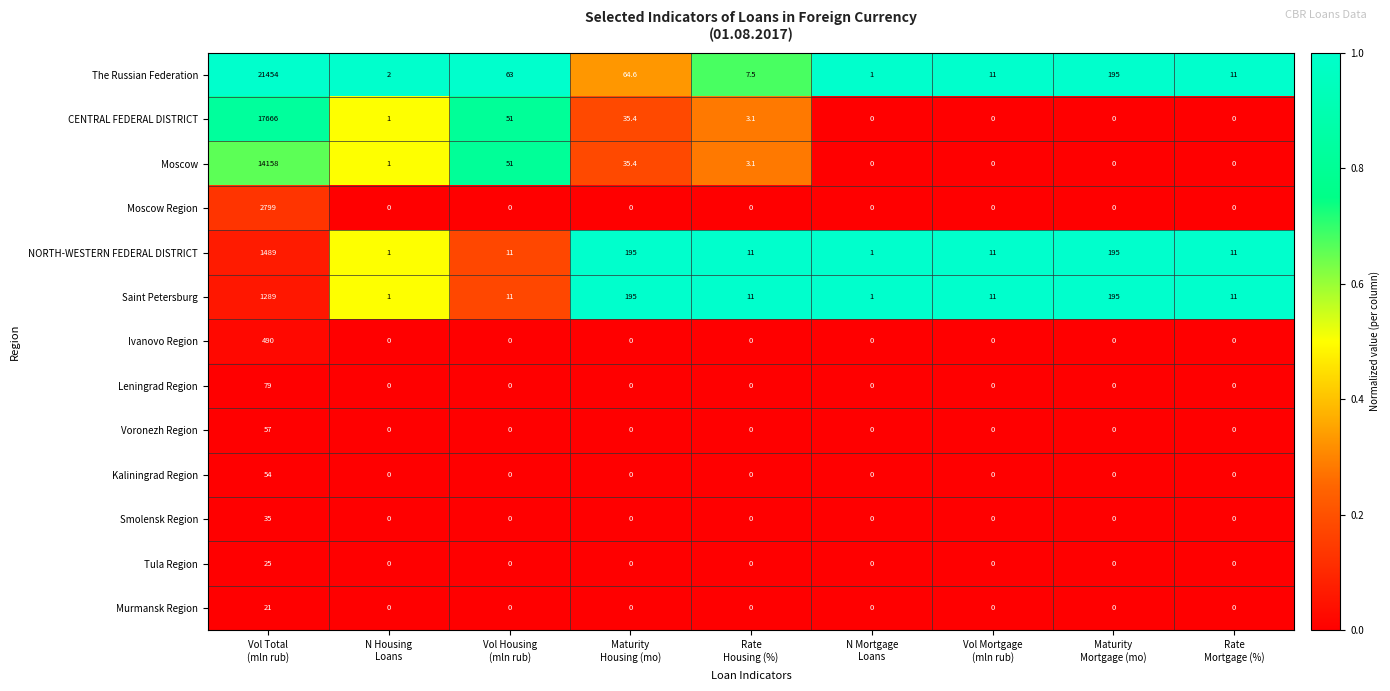

What is the difference between the maximum and minimum values in the Voronezh Region series?

57.0